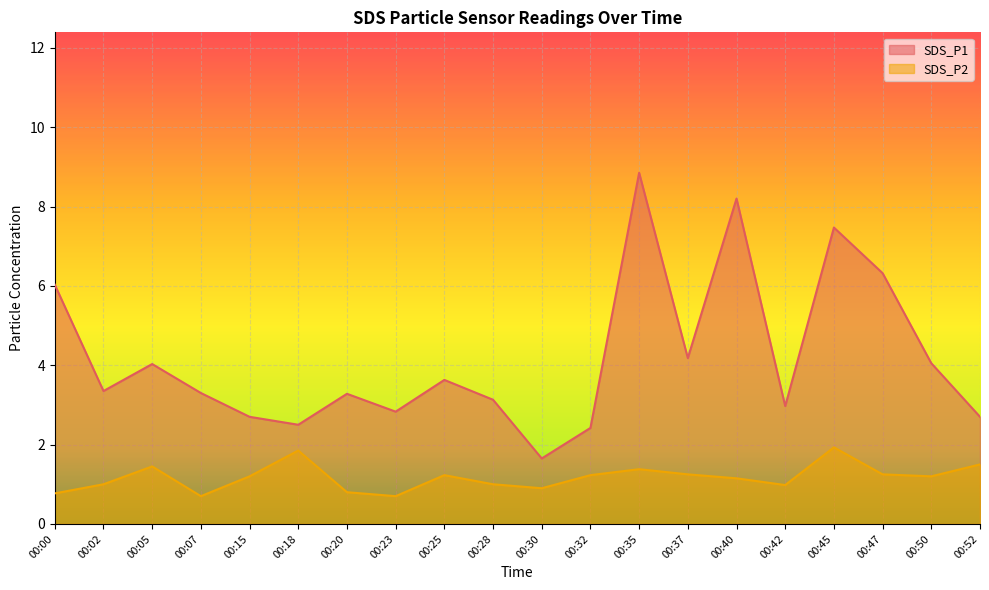

Rank the categories by SDS_P1 value from highest to lowest.

00:35, 00:40, 00:45, 00:47, 00:00, 00:37, 00:50, 00:05, 00:25, 00:02, 00:07, 00:20, 00:28, 00:42, 00:23, 00:15, 00:52, 00:18, 00:32, 00:30